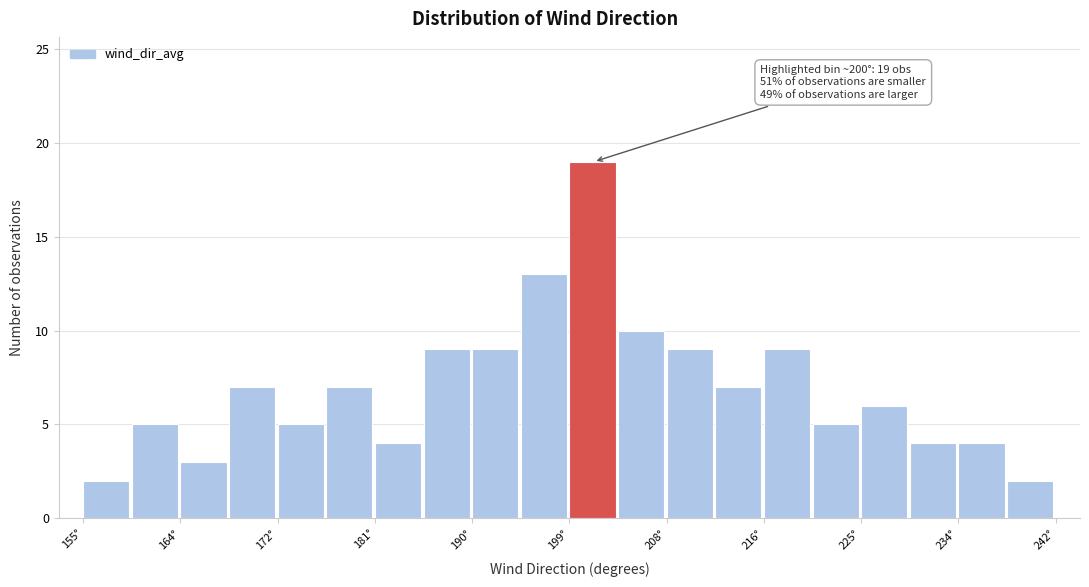

Over which range of the x-axis is the bar tallest?

199 to 203